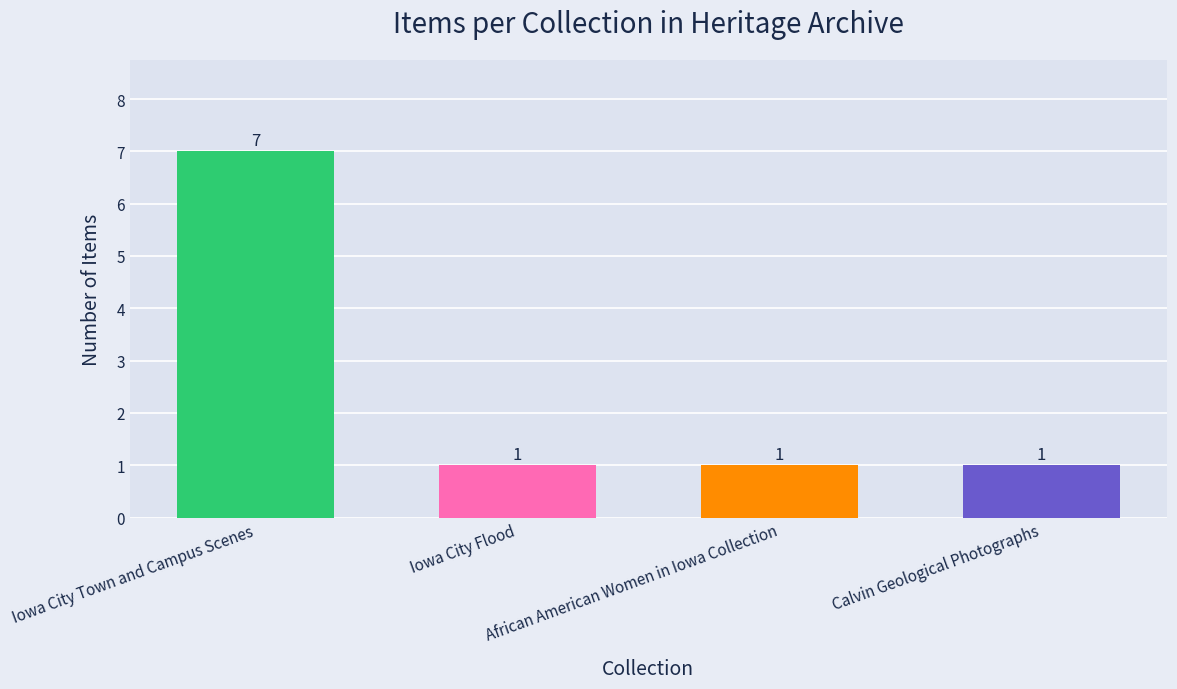

What is the sum of all values?

10